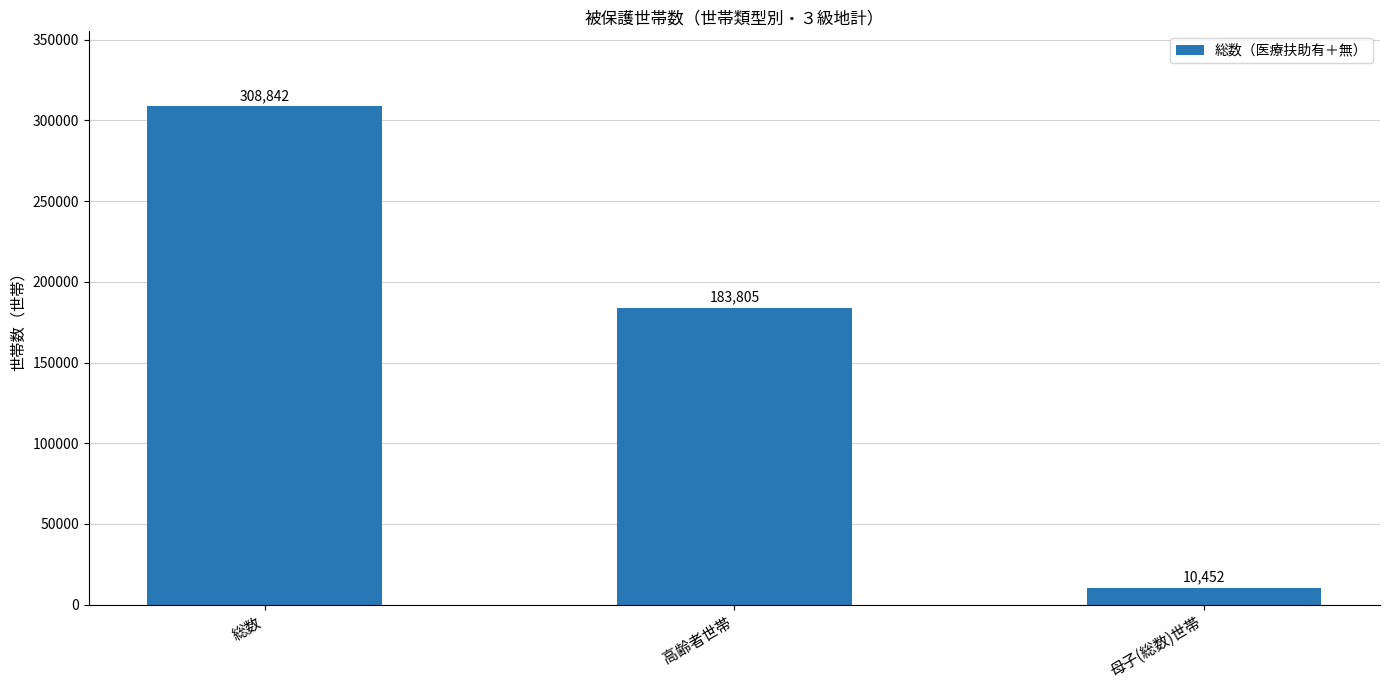

List the labels in order of value, largest first.

総数, 高齢者世帯, 母子(総数)世帯